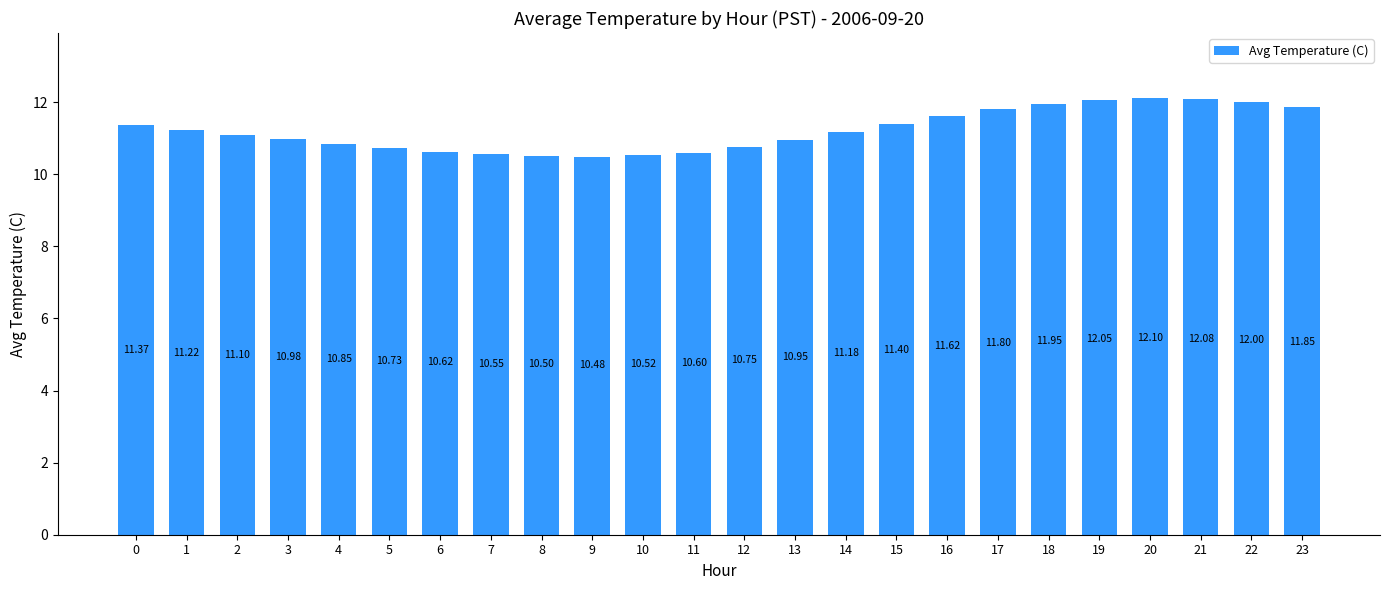

Approximately how many times larger is the value at 9 compared to 19?

0.9